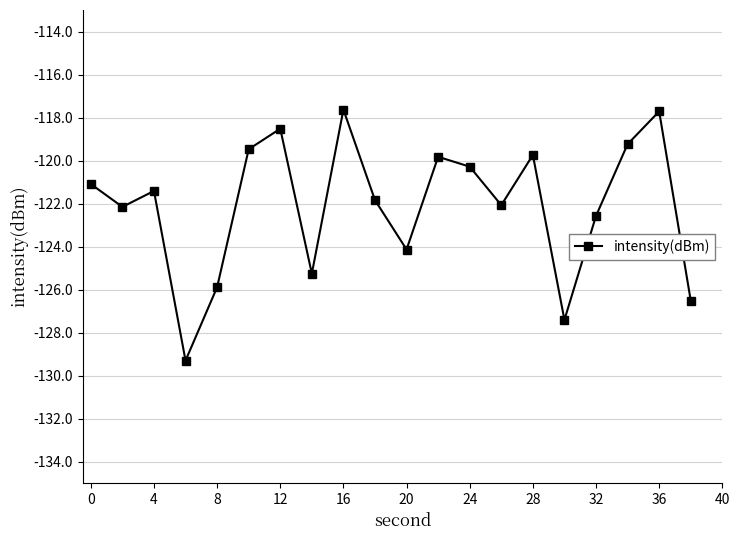

What is the difference between the maximum and minimum values?

11.7